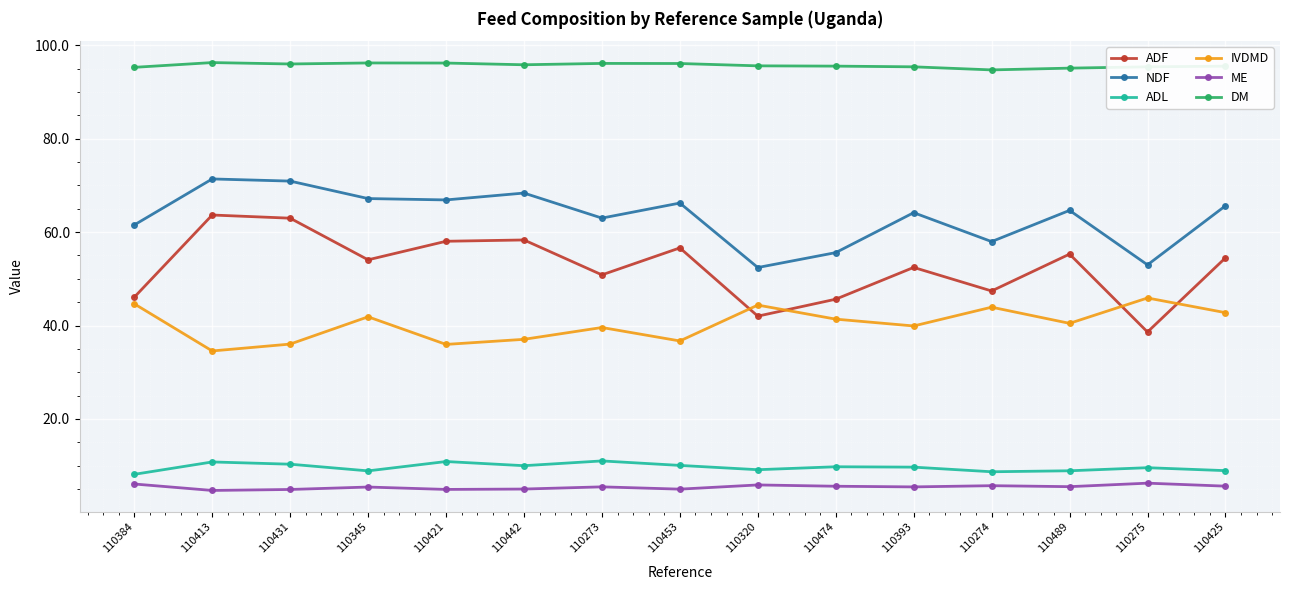

What is the smallest value displayed?

4.7